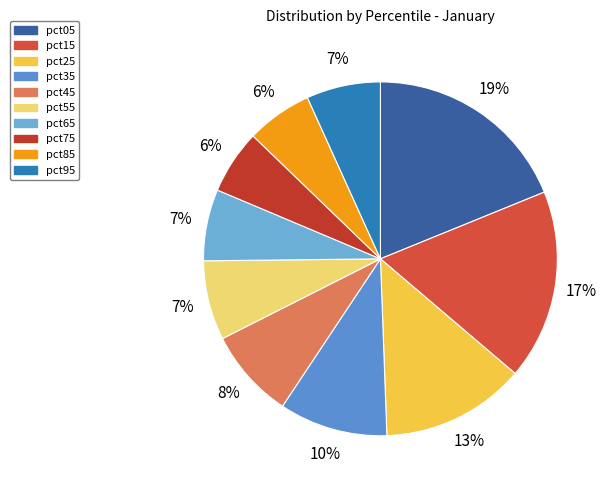

Between pct65 and pct15, which is larger?

pct15